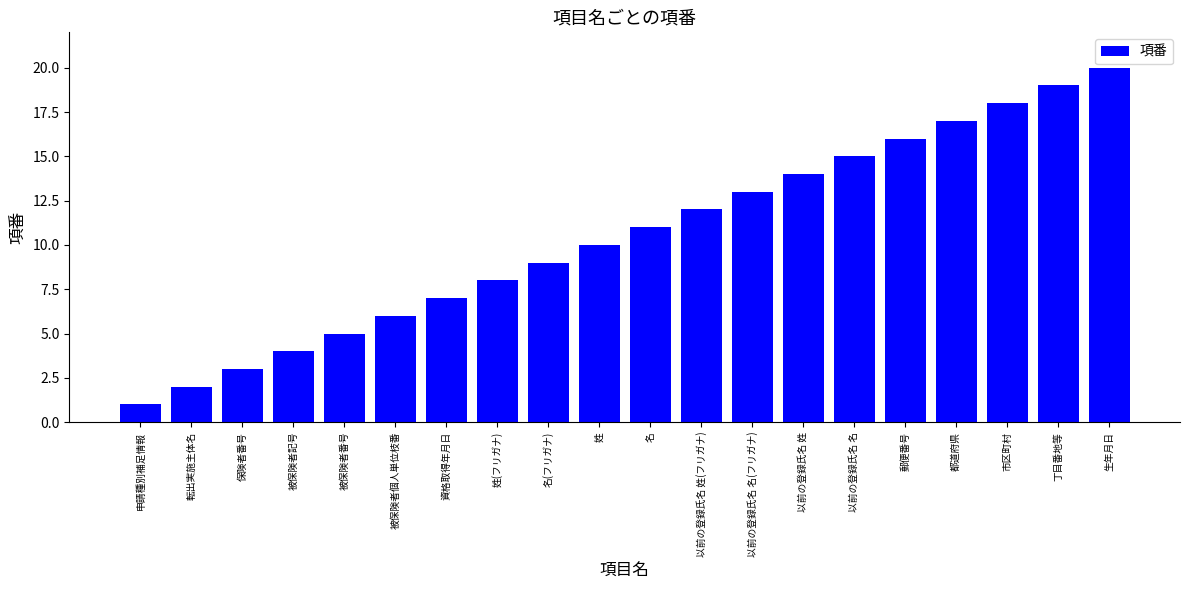

What is the maximum value shown in the chart?

20